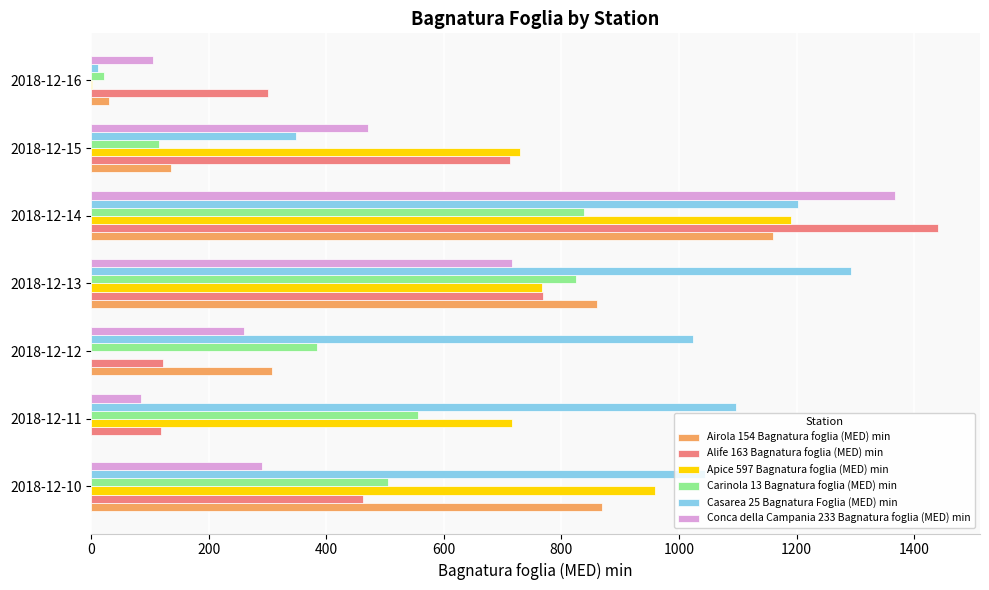

What is the sum of the Apice 597 Bagnatura foglia (MED) min values at 2018-12-11 and 2018-12-14?

1907.0